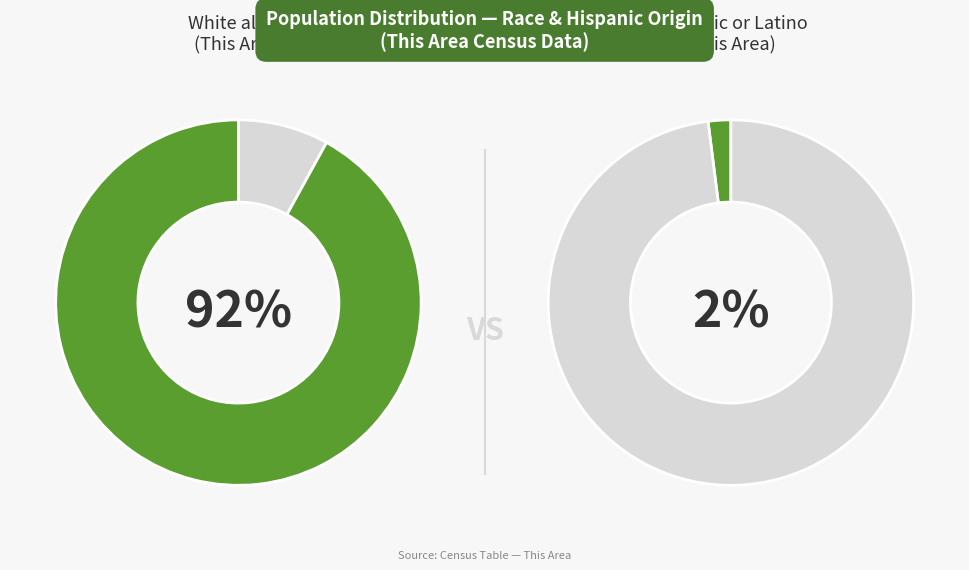

Do Black or African American alone and Some Other Race alone together represent more than half of the pie?

No